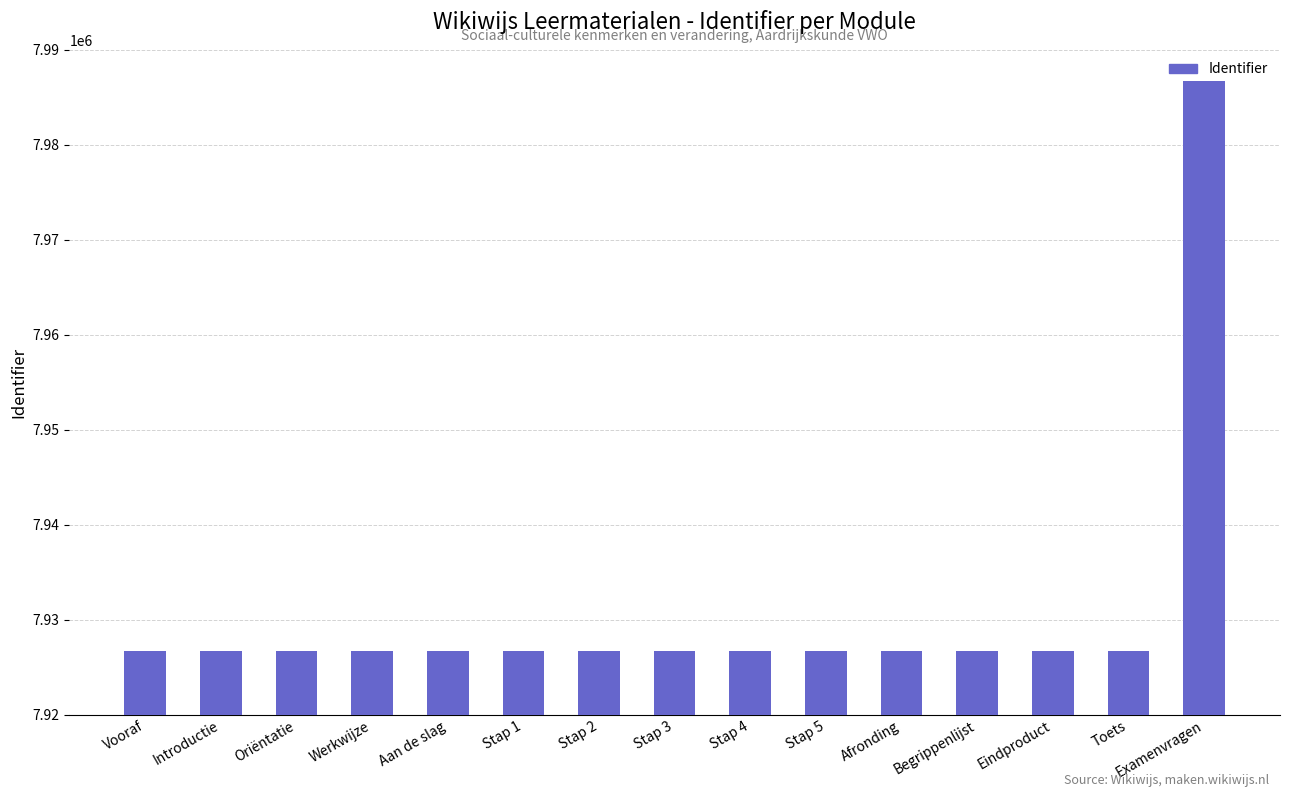

What is the label of the 13th bar from the left?

Eindproduct